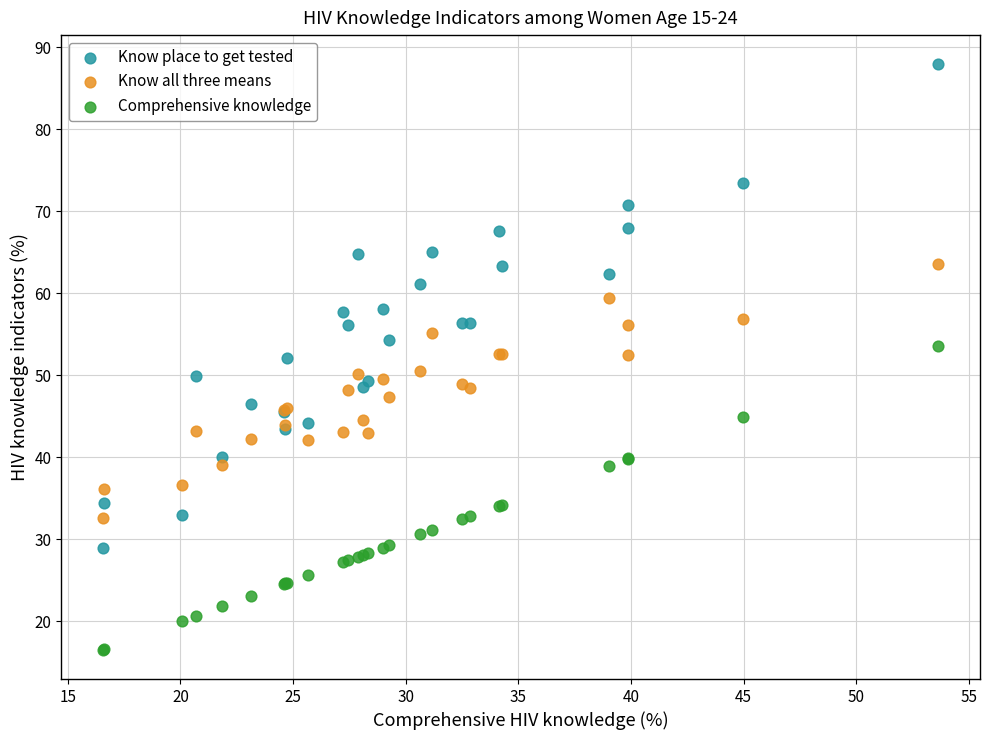

Which series contains the lowest Y value?

Comprehensive knowledge